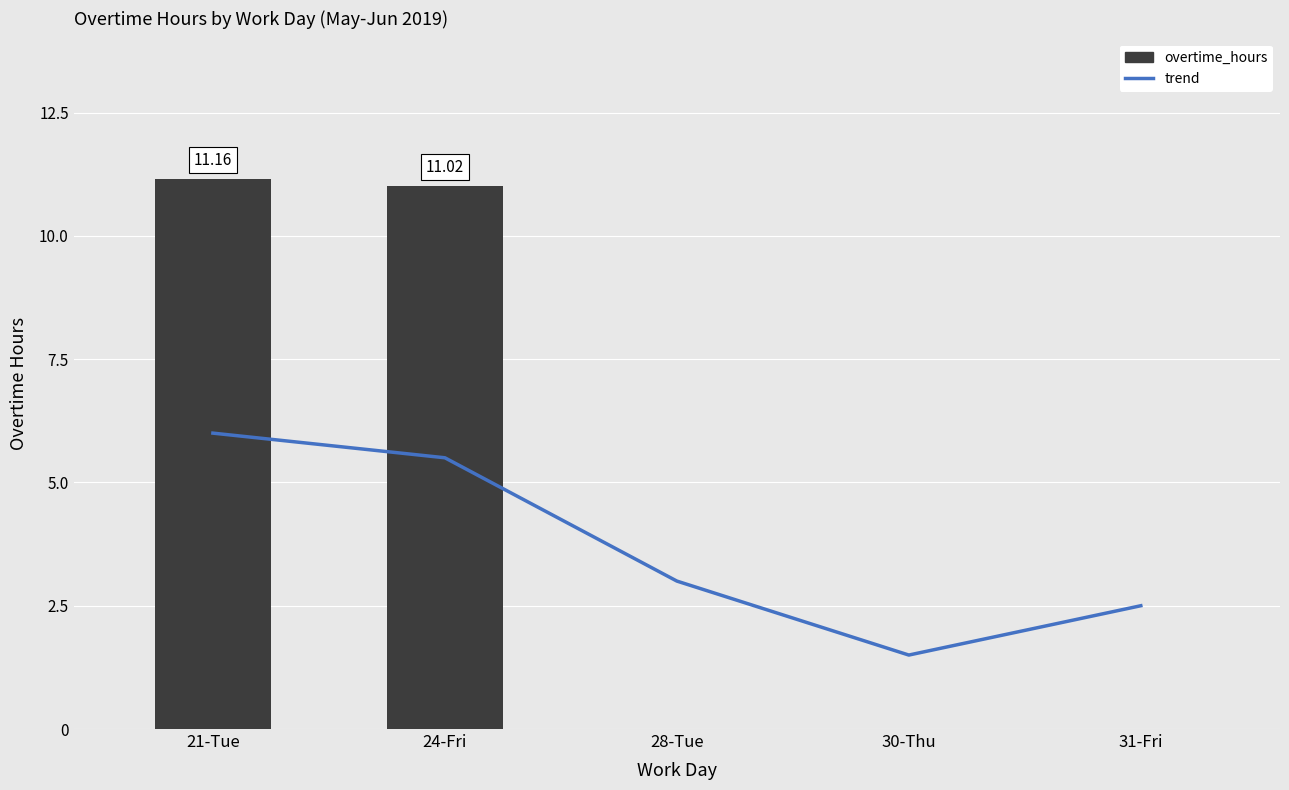

At which label does overtime_hours reach its minimum?

28-Tue